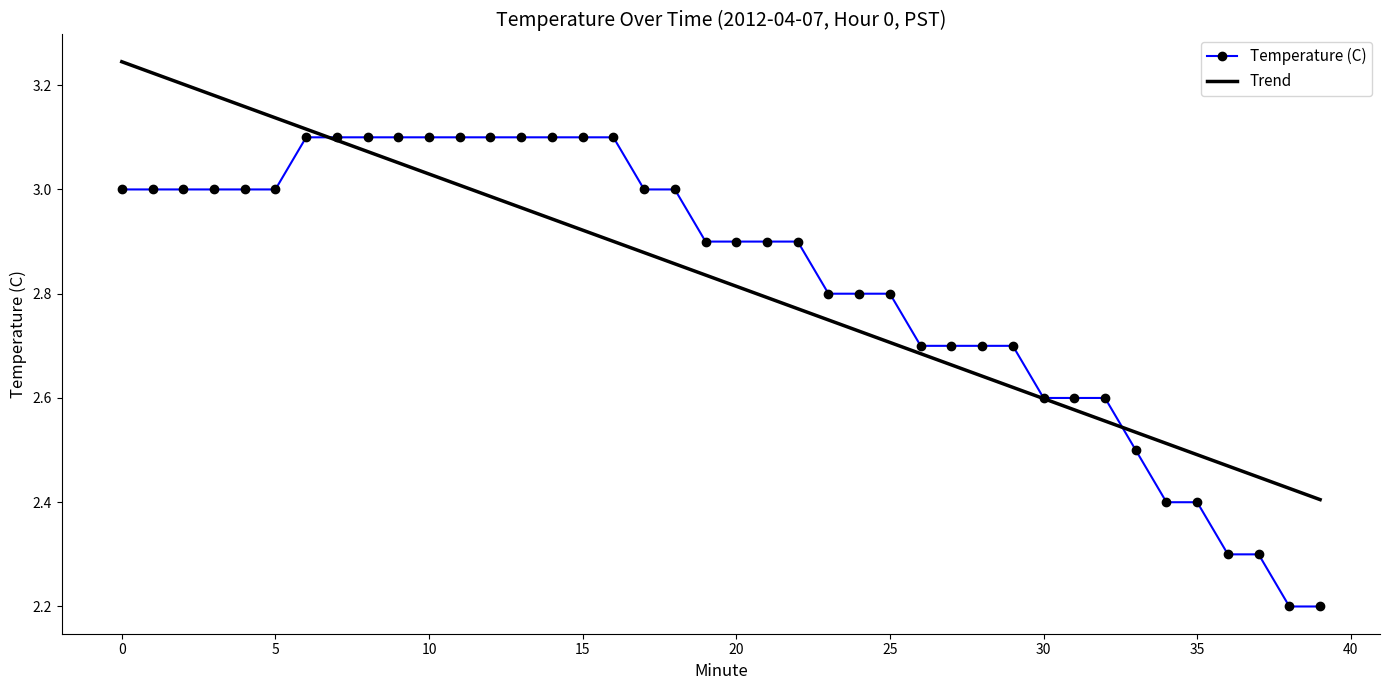

Which series has the largest range (max minus min)?

Temperature (C)